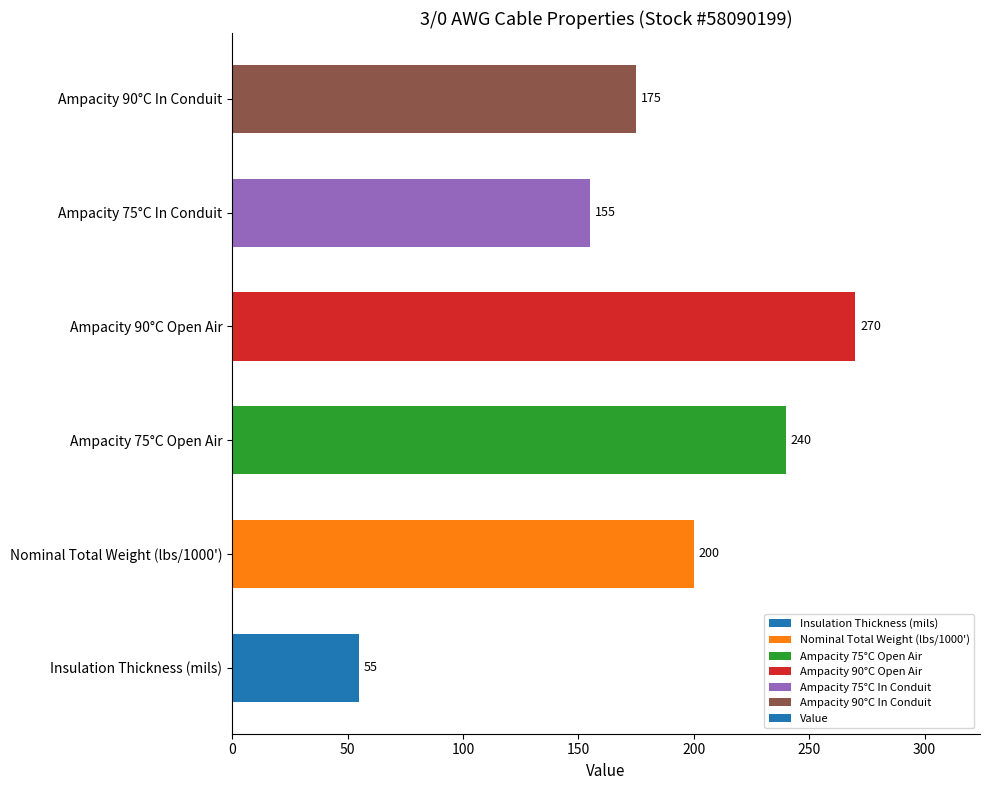

Reading bottom to top, list all the values displayed in this chart.

Insulation Thickness (mils)=55	Nominal Total Weight (lbs/1000')=200	Ampacity 75°C Open Air=240	Ampacity 90°C Open Air=270	Ampacity 75°C In Conduit=155	Ampacity 90°C In Conduit=175